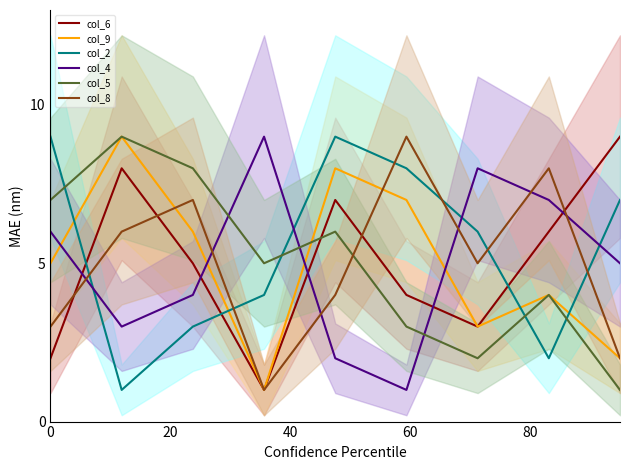

At how many categories does at least one series exceed 5?

9